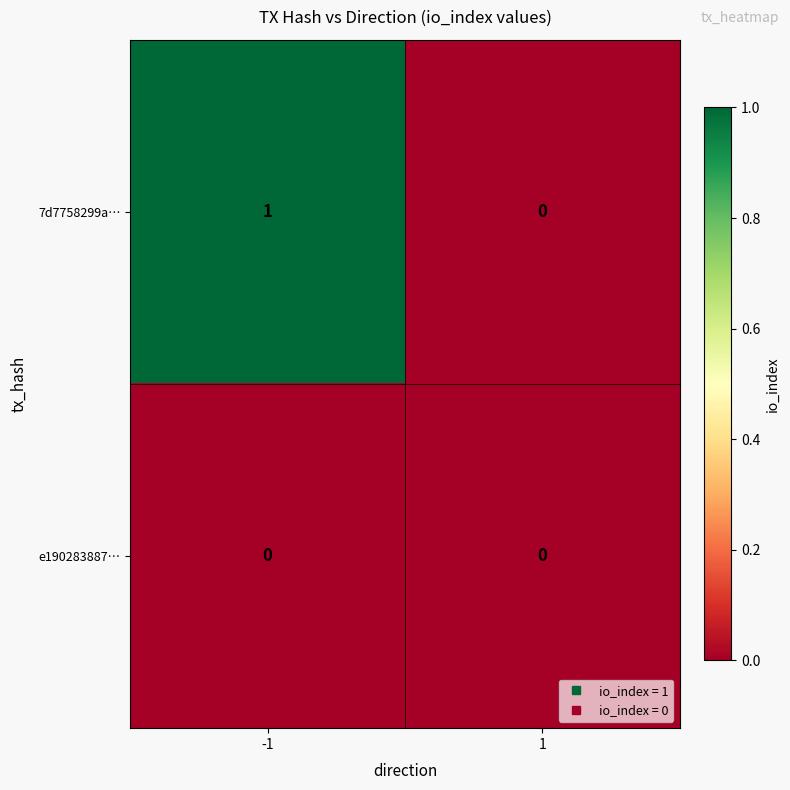

What is the total value across all series at -1?

1